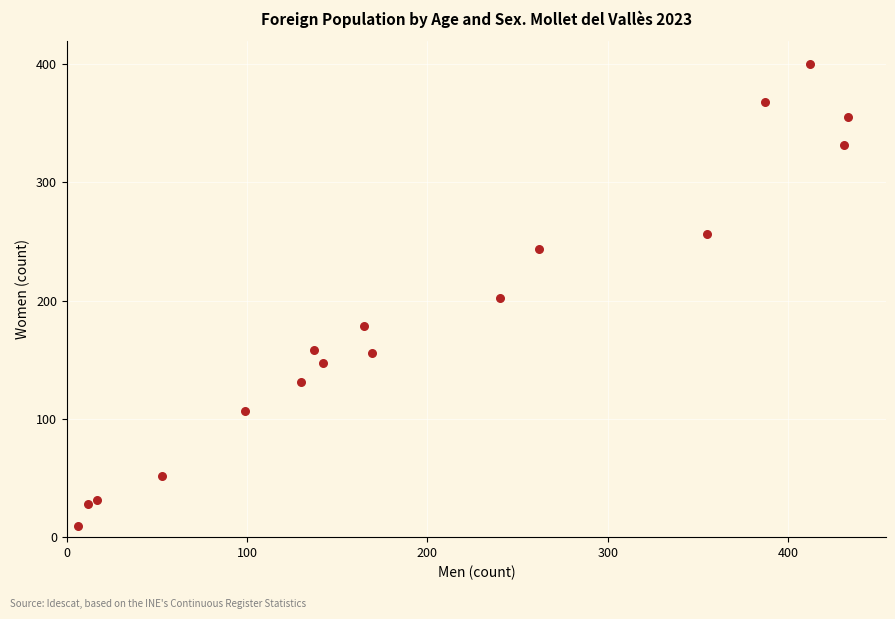

What is the range of X values (max minus min)?

427